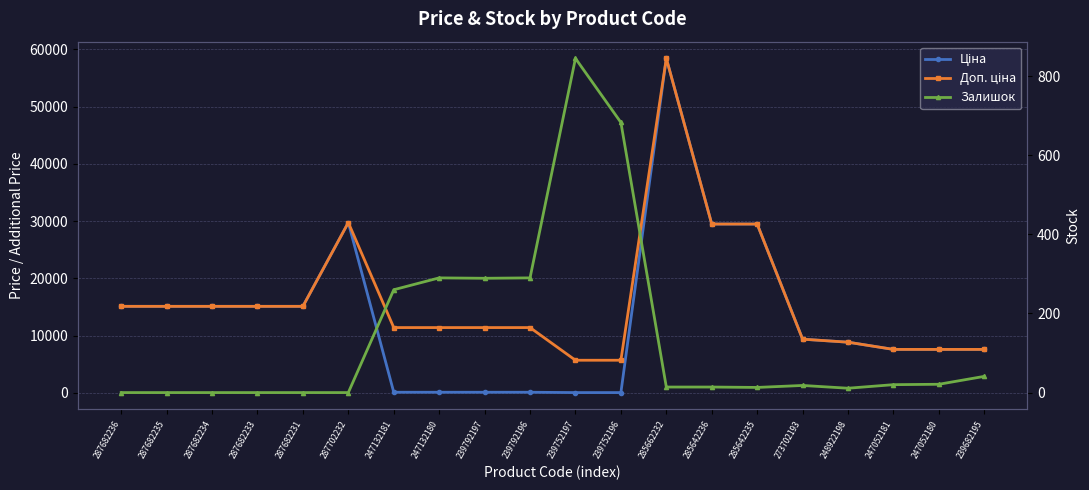

What is the difference between the Доп. ціна values at 247132181 and 287682234?

3710.0